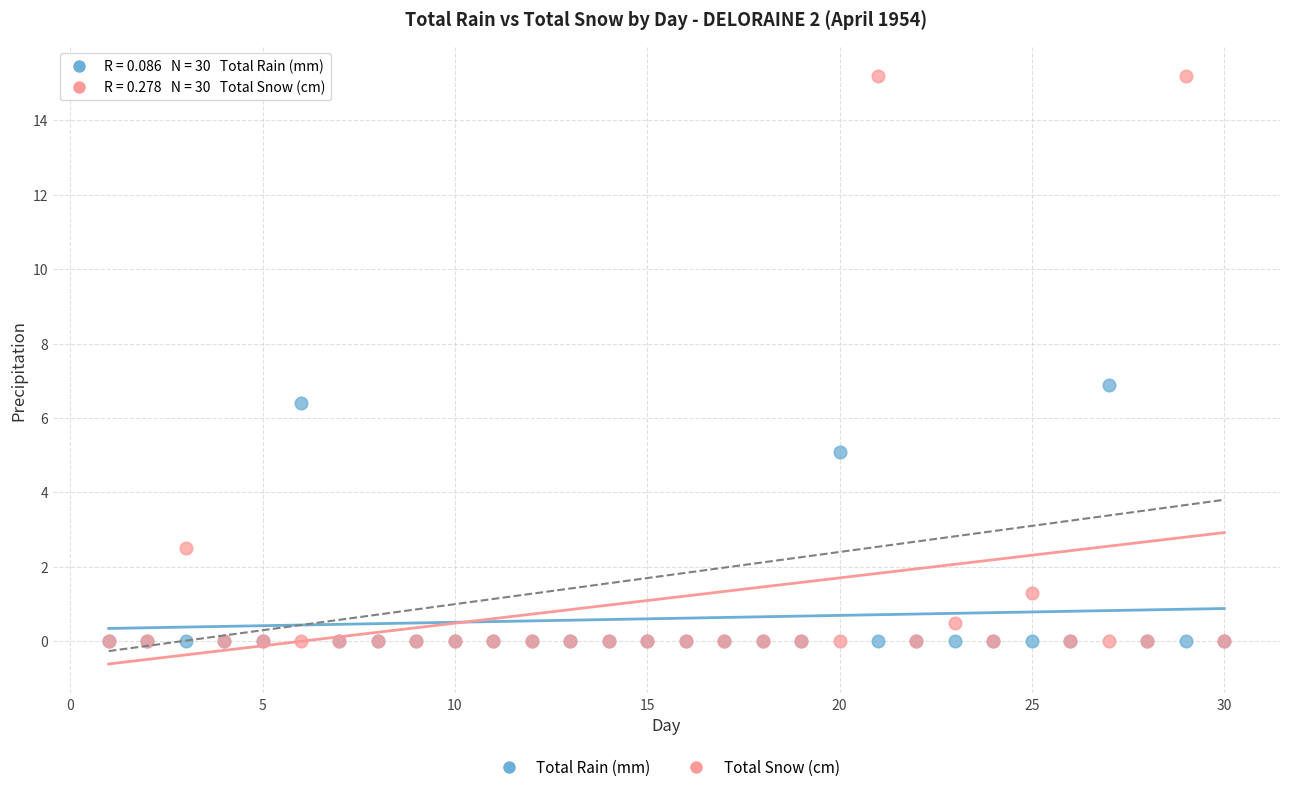

In the Total Rain (mm) series, what Y value is closest to 3?

5.1